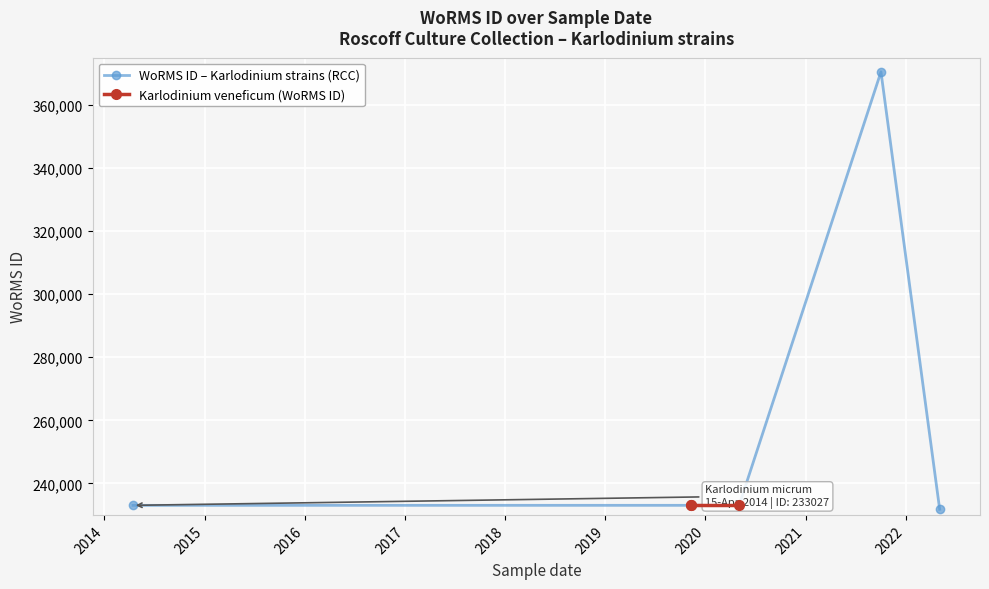

What value does the data have at 04-05-2022, to the nearest 10?

231790